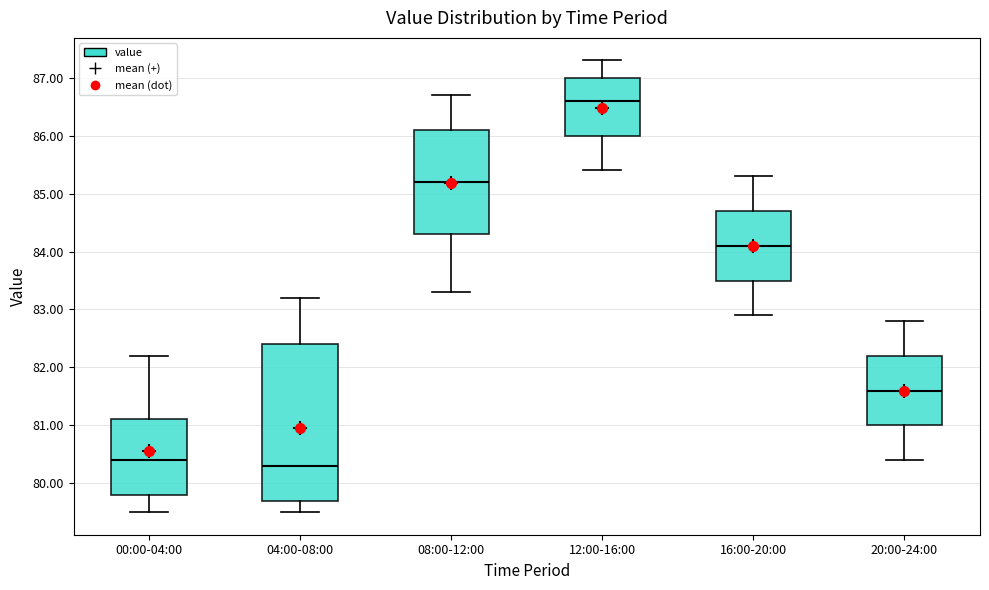

Comparing the boxes themselves (not the whiskers), which one is the tallest?

04:00-08:00